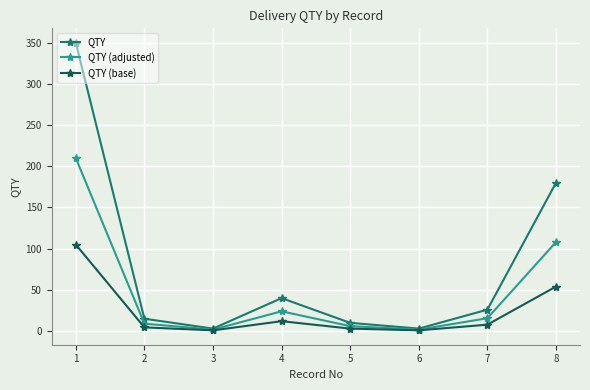

The QTY (adjusted) series shows 53.6 at 8. True or false?

False